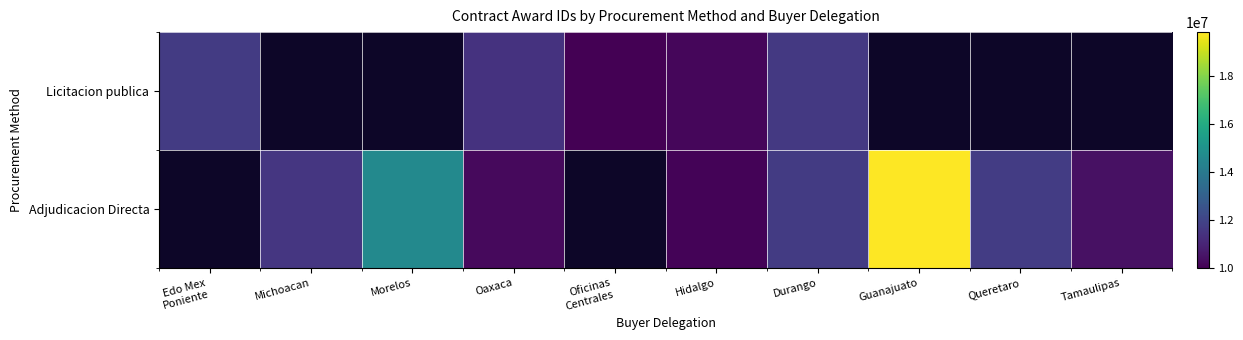

Read the Licitacion publica value at Edo Mex Poniente.

11693522.0